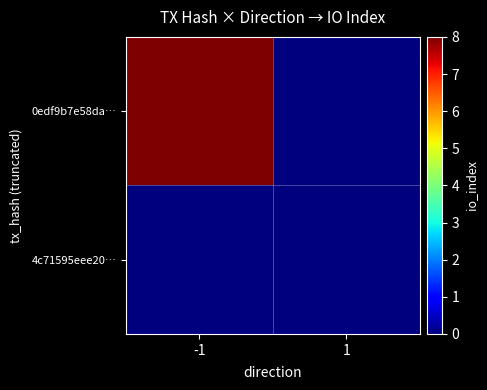

At which category is the sum across all series the highest?

-1